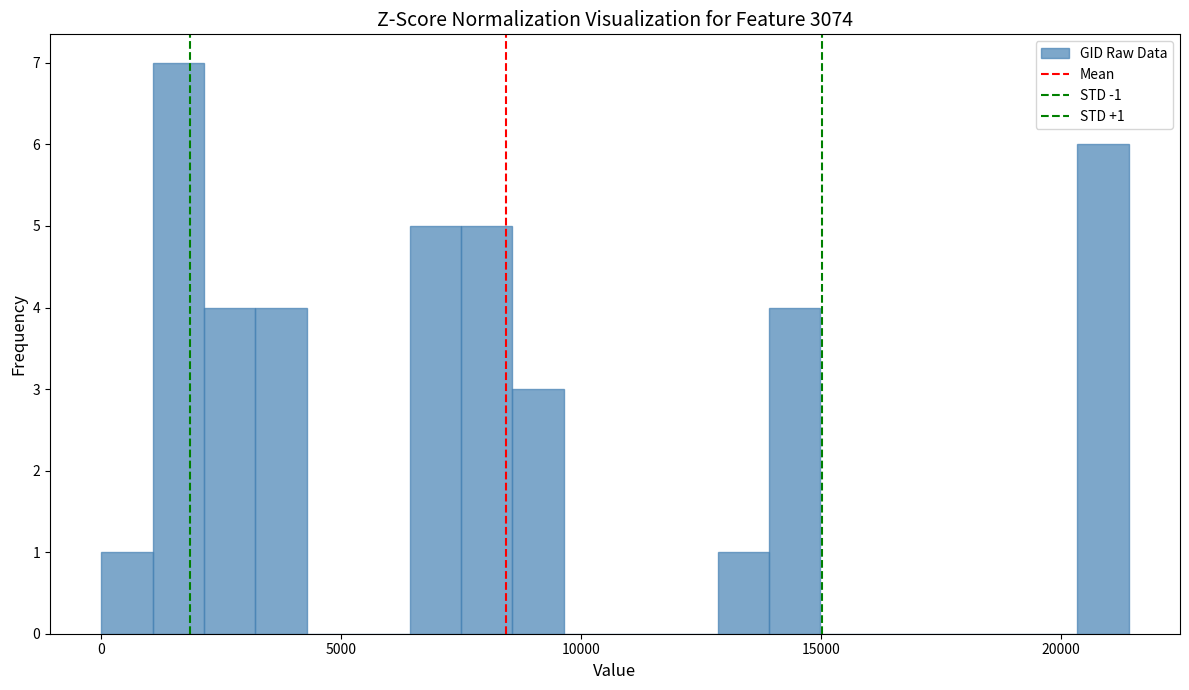

Read against the x-axis, roughly where is the centre of the tallest bar?

1500